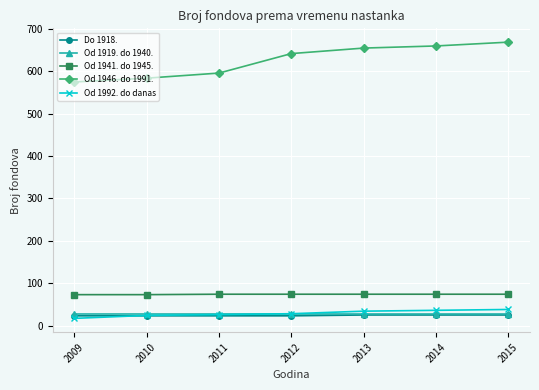

What is the difference between the maximum and minimum values in the Do 1918. series?

2